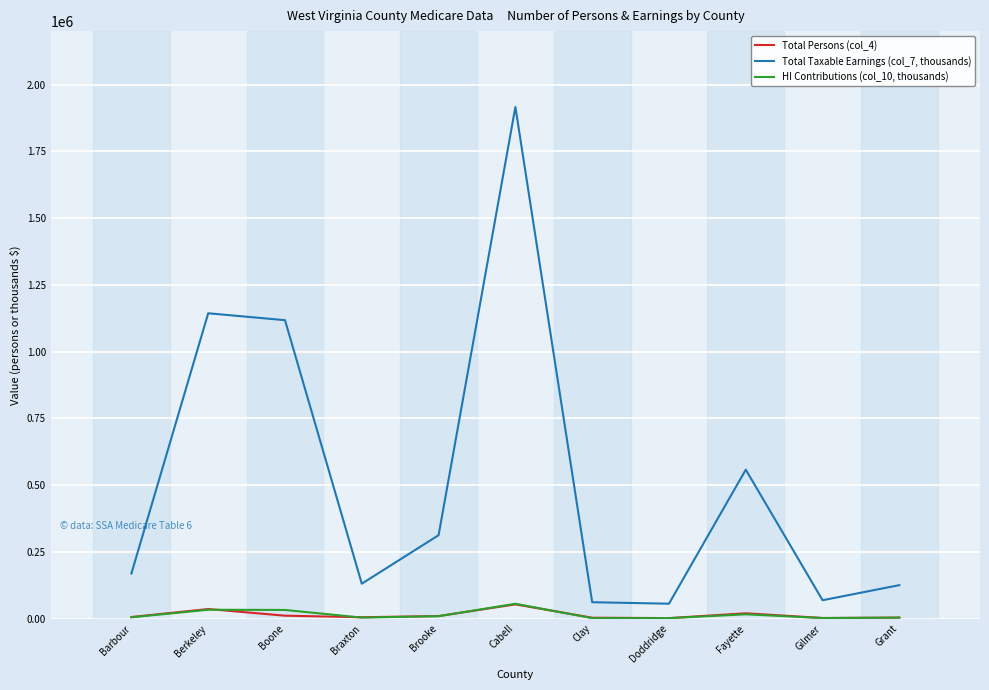

What is the smallest value displayed?

1619